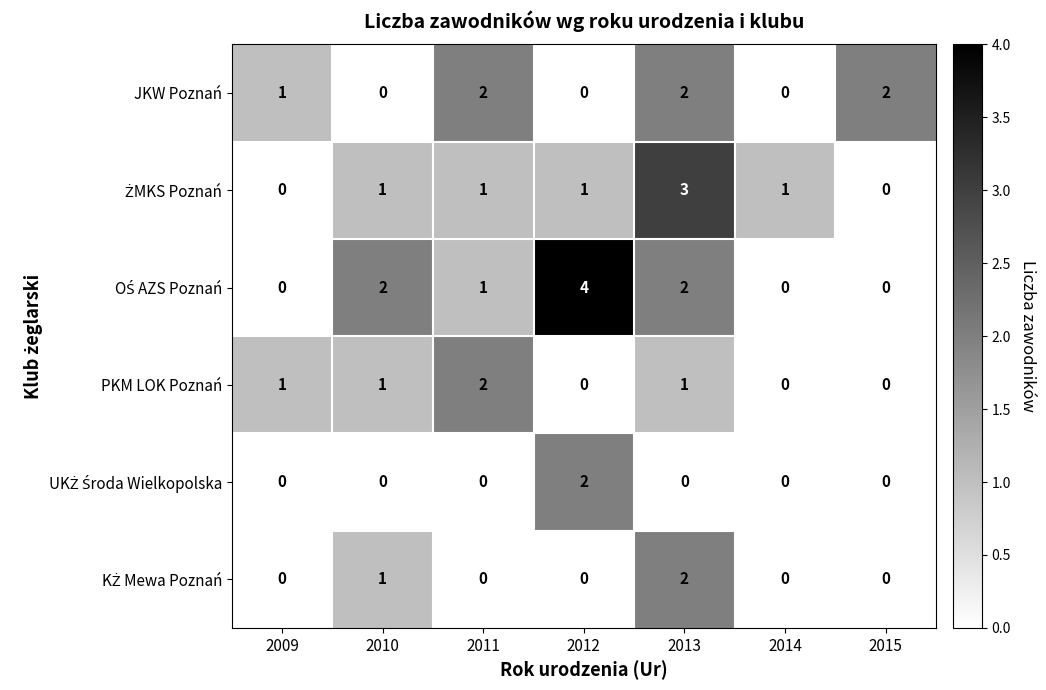

The value of JKW Poznań at 2010 is 1. True or false?

False